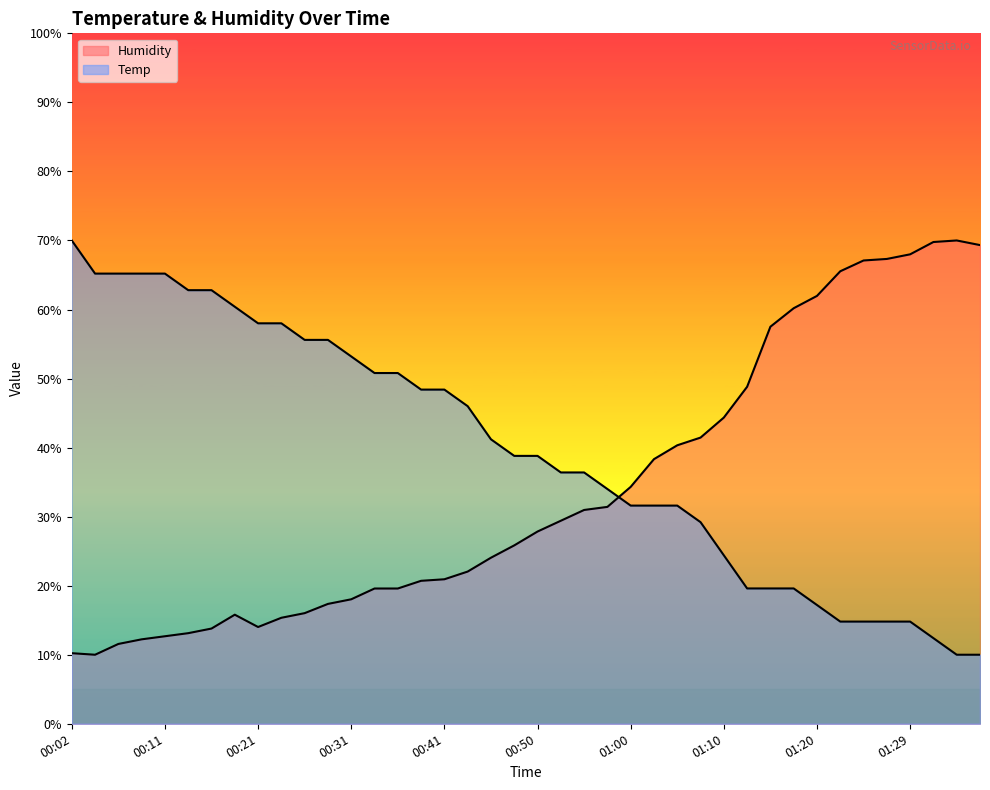

Reading left to right, extract all data points from this chart.

Temp: 00:02=70.0	00:04=65.2	00:06=65.2	00:09=65.2	00:11=65.2	00:14=62.8	00:16=62.8	00:19=60.4	00:21=58.0	00:24=58.0	00:26=55.6	00:28=55.6	00:31=53.2	00:33=50.8	00:36=50.8	00:38=48.4	00:41=48.4	00:43=46.0	00:46=41.2	00:48=38.8	00:50=38.8	00:53=36.4	00:55=36.4	00:58=34.0	01:00=31.6	01:03=31.6	01:05=31.6	01:07=29.2	01:10=24.4	01:12=19.6	01:15=19.6	01:17=19.6	01:20=17.2	01:22=14.8	01:25=14.8	01:27=14.8	01:29=14.8	01:32=12.4	01:34=10.0	01:37=10.0
Humidity: 00:02=10.2	00:04=10.0	00:06=11.6	00:09=12.2	00:11=12.7	00:14=13.1	00:16=13.8	00:19=15.8	00:21=14.0	00:24=15.4	00:26=16.0	00:28=17.4	00:31=18.0	00:33=19.6	00:36=19.6	00:38=20.7	00:41=20.9	00:43=22.0	00:46=24.1	00:48=25.8	00:50=27.8	00:53=29.4	00:55=31.0	00:58=31.4	01:00=34.3	01:03=38.3	01:05=40.3	01:07=41.4	01:10=44.3	01:12=48.8	01:15=57.5	01:17=60.2	01:20=62.0	01:22=65.5	01:25=67.1	01:27=67.3	01:29=68.0	01:32=69.8	01:34=70.0	01:37=69.3